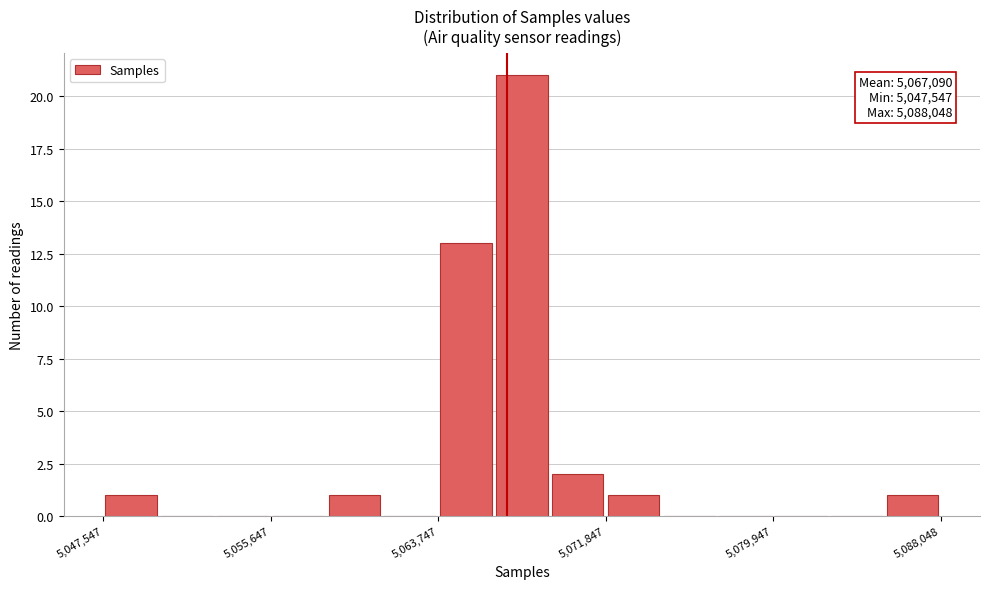

Read against the x-axis, roughly where is the centre of the tallest bar?

5068000